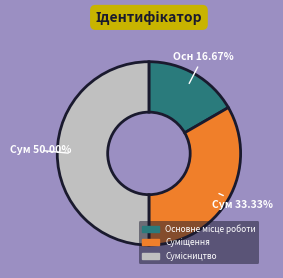

Is it true that Основне місце роботи is 17% of the pie?

True